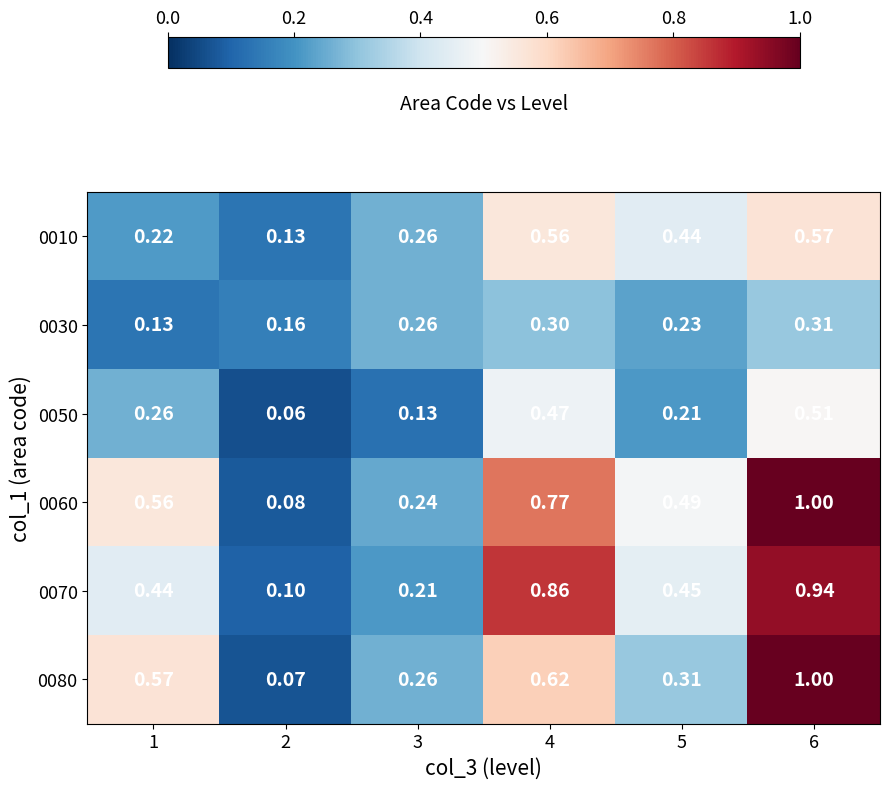

Is the value of 0060 at 5 greater than the value of 0030 at 2?

Yes